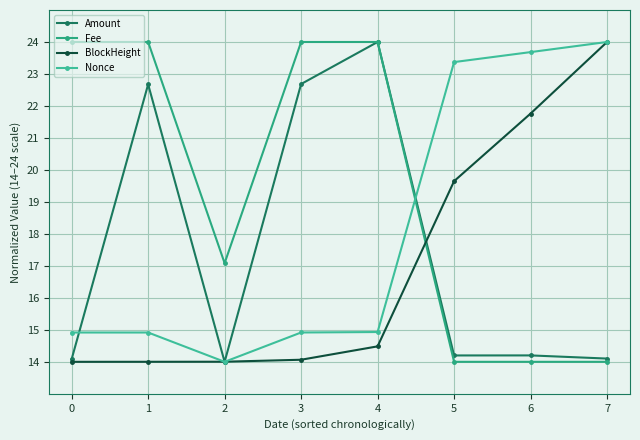

How many distinct data groups are displayed?

4